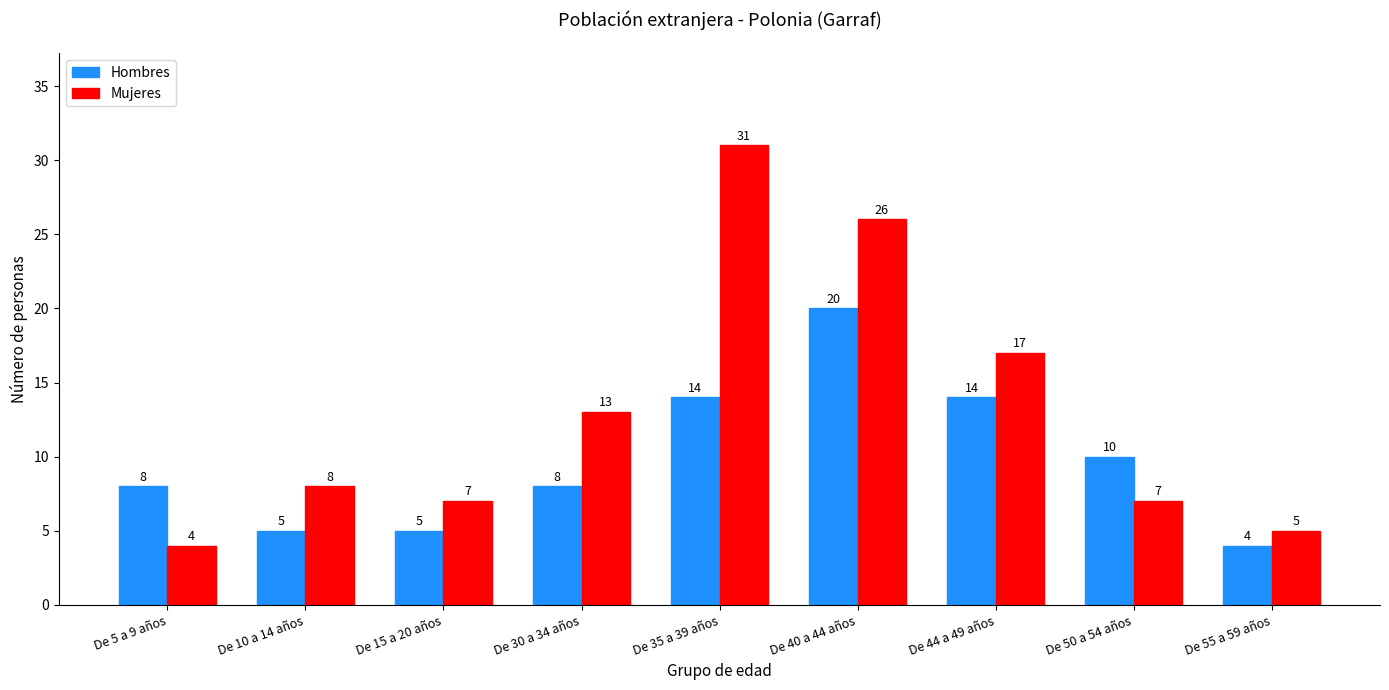

How many bars are there in total?

18